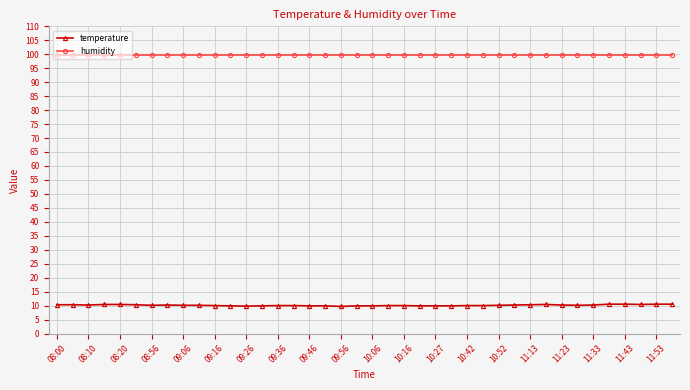

Which series has the largest range (max minus min)?

temperature